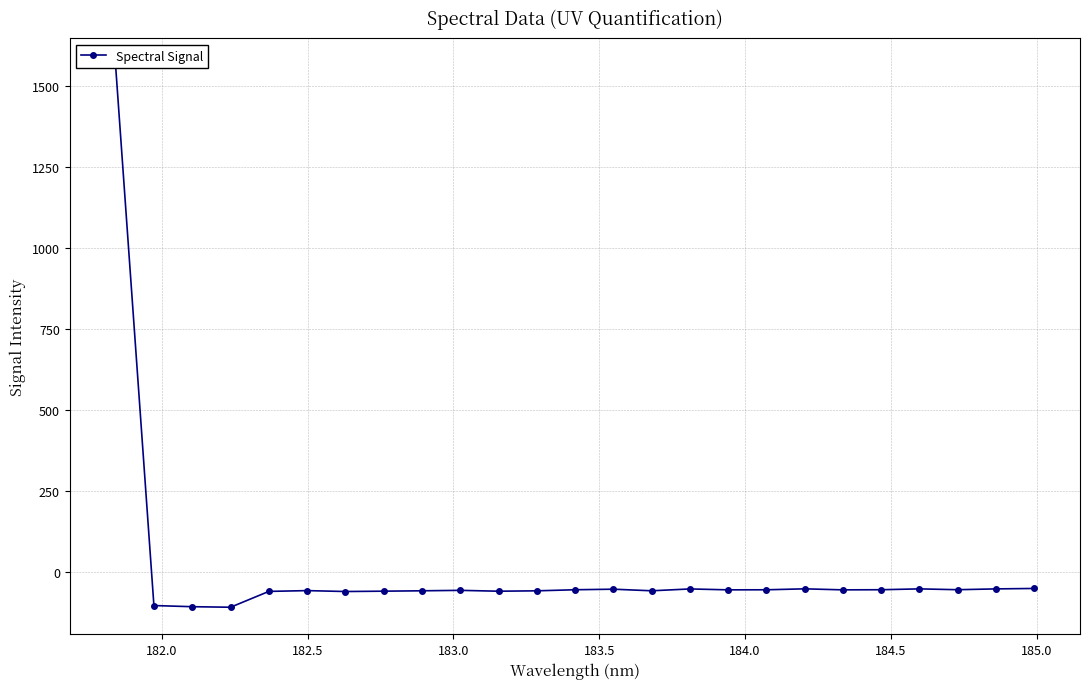

What is the difference between the maximum and minimum values?

1671.7